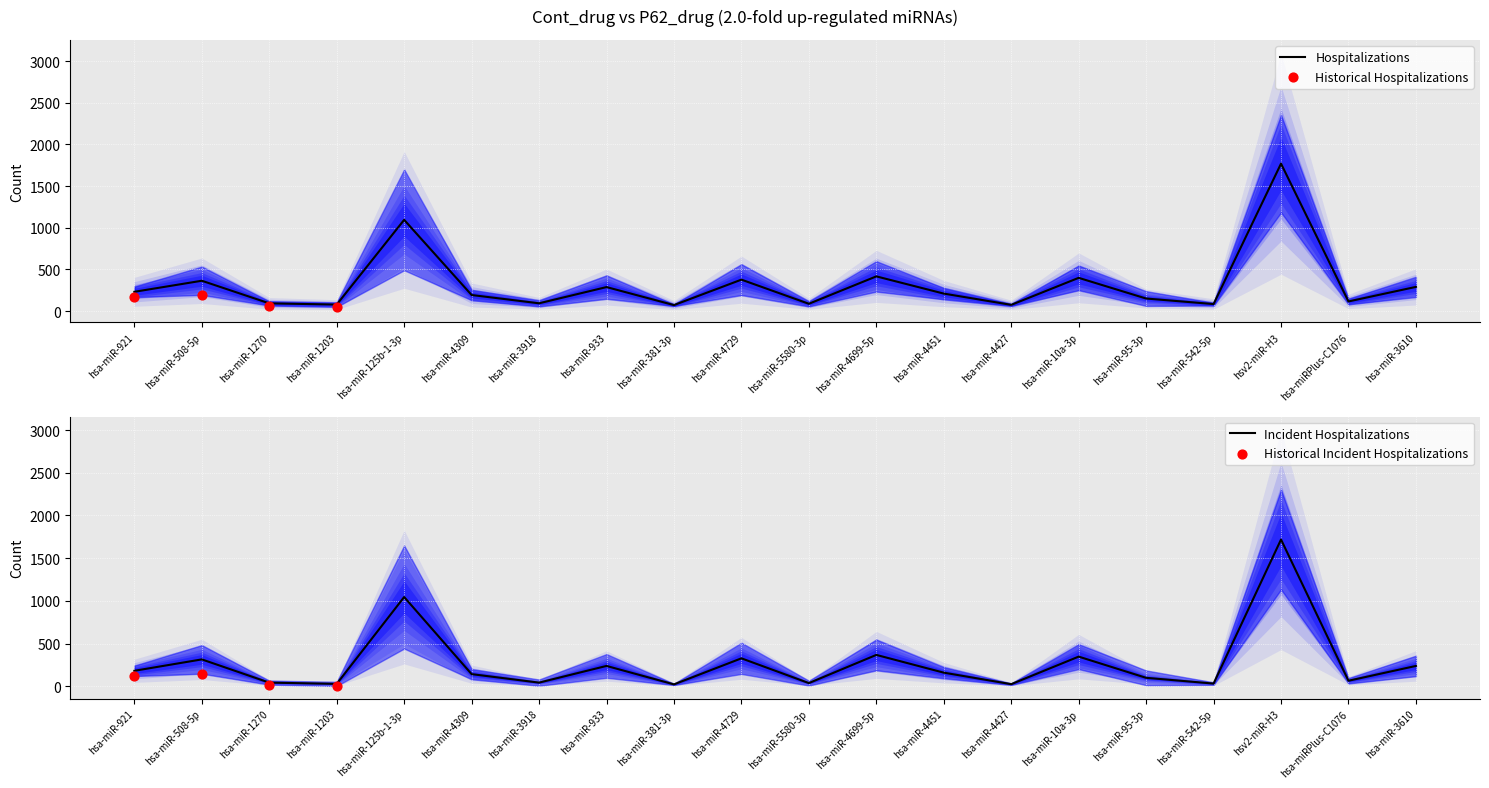

Is it true that Hospitalizations equals 290.5 at hsa-miR-3610?

True